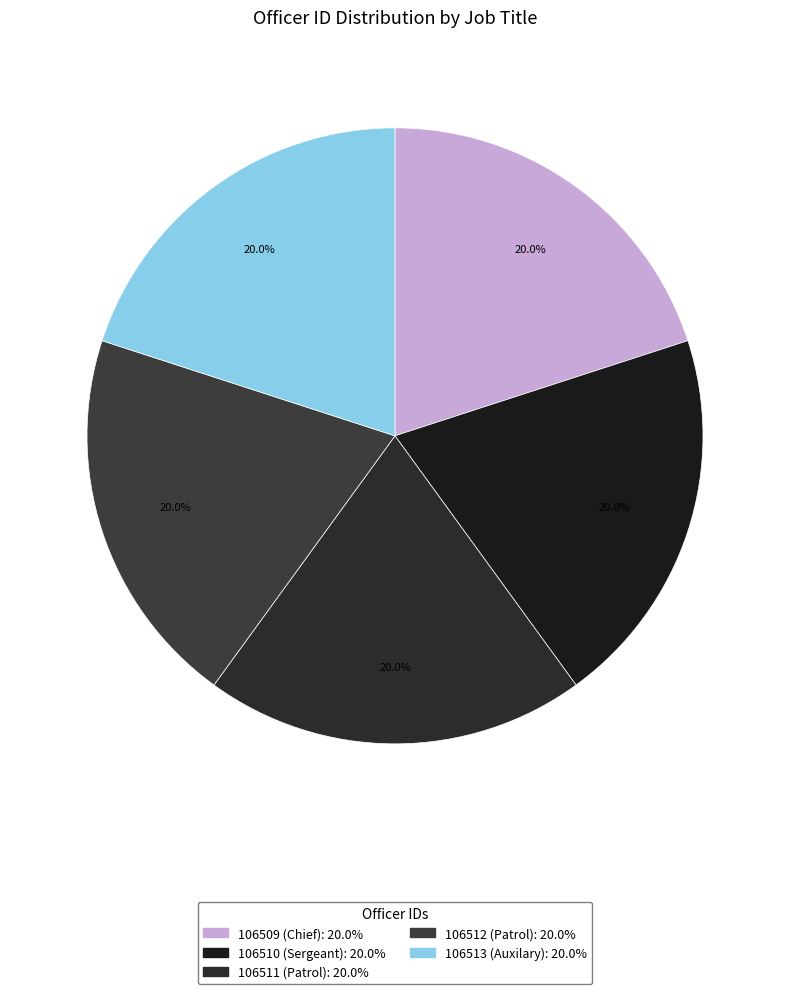

To the nearest percent, what percentage of the pie is 106509?

20%